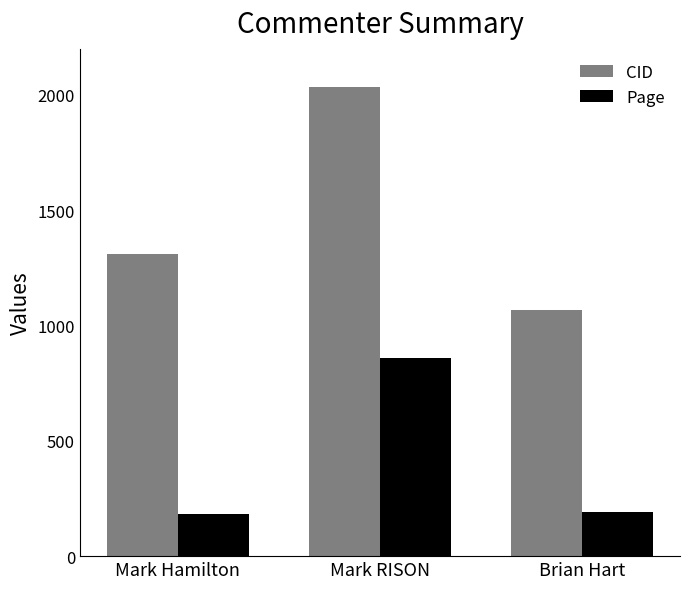

Between Mark RISON and Brian Hart, which series saw the biggest shift?

CID